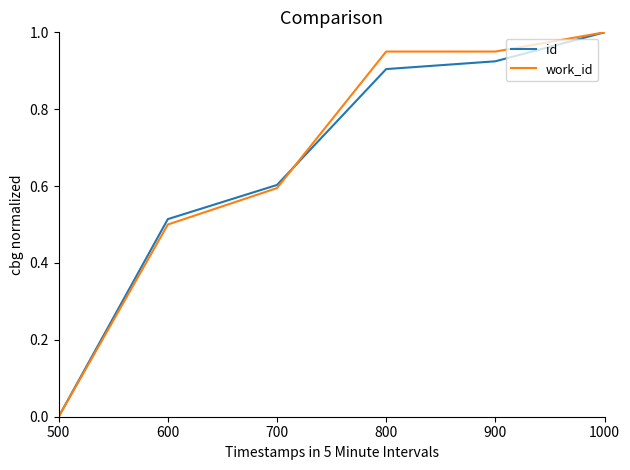

What is the maximum value for work_id?

1.0